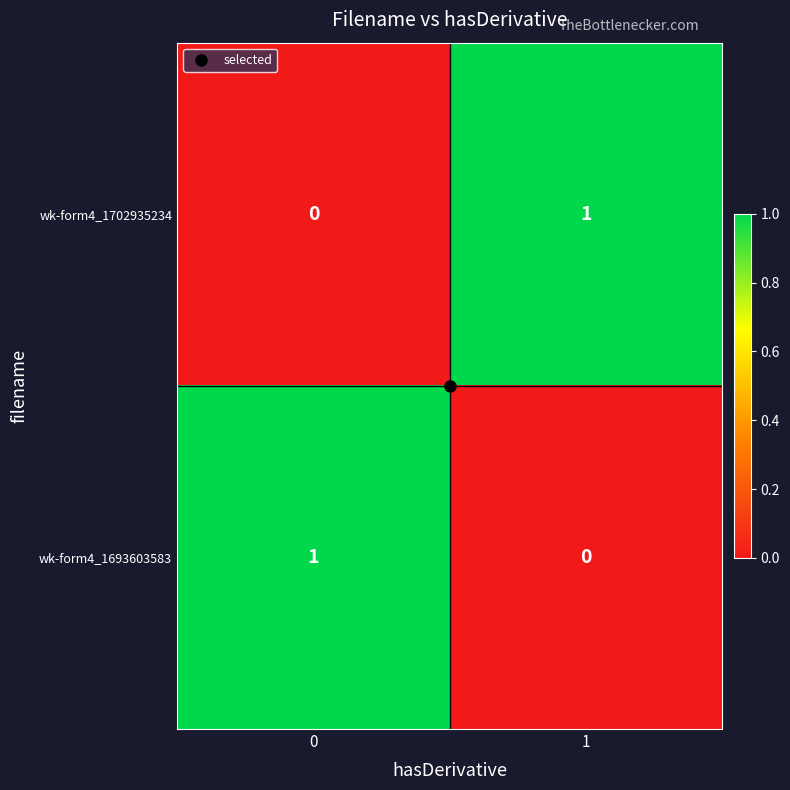

Is it true that wk-form4_1702935234 equals 0 at 0?

True